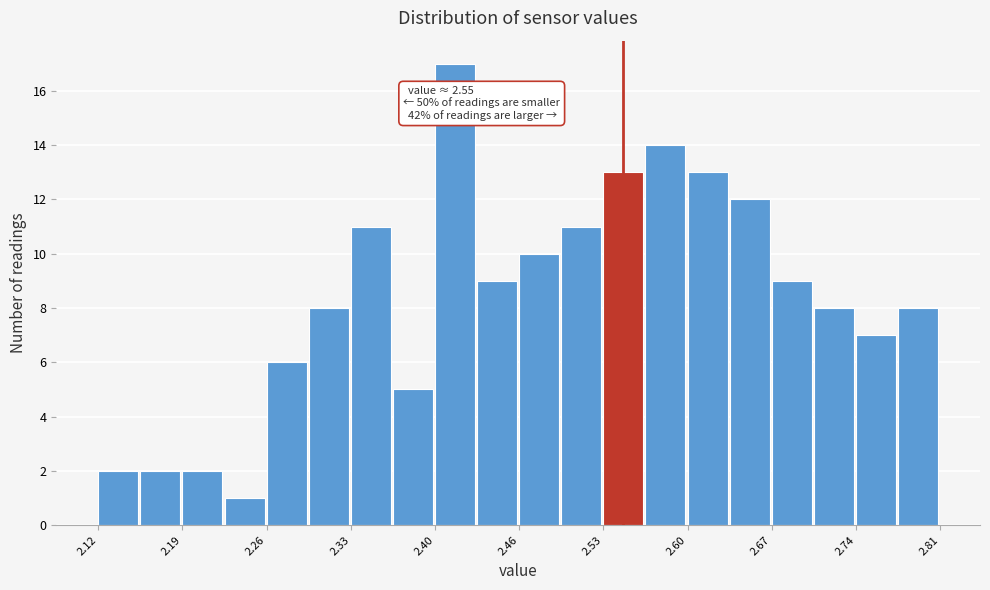

Around what value on the x-axis is the tallest bar? Give the approximate position of its centre, as read against the axis.

2.41